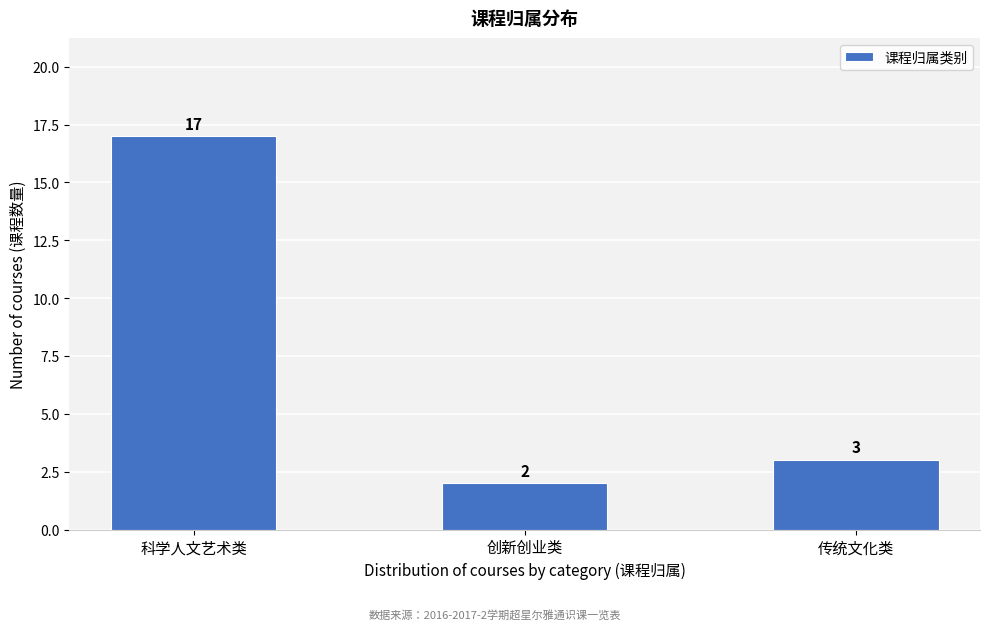

Reading left to right, extract all data points from this chart.

17	2	3